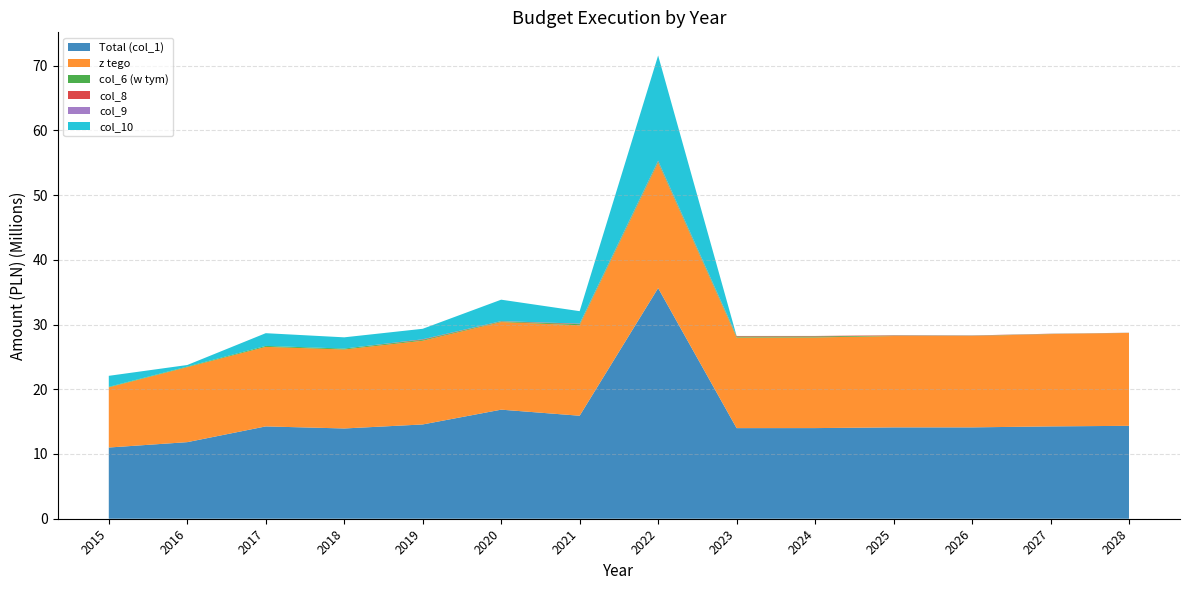

Reading left to right, extract all data points from this chart.

Total (col_1): 2015=11000604.4	2016=11831227.9	2017=14261585.9	2018=13943626.2	2019=14564106.8	2020=16849838.6	2021=15910947.1	2022=35629372.0	2023=13996752.0	2024=14002000.0	2025=14113000.0	2026=14113000.0	2027=14263000.0	2028=14353000.0
z tego: 2015=9295559.4	2016=11584270.7	2017=12291826.2	2018=12205754.0	2019=12939338.0	2020=13535505.4	2021=13981349.7	2022=19362542.3	2023=13996752.0	2024=14002000.0	2025=14113000.0	2026=14113000.0	2027=14263000.0	2028=14353000.0
col_6 (w tym): 2015=74607.0	2016=84359.1	2017=140381.5	2018=135706.3	2019=128252.1	2020=92147.6	2021=160000.0	2022=180000.0	2023=160000.0	2024=160000.0	2025=57600.0	2026=43200.0	2027=28800.0	2028=14400.0
col_8: 2015=0.0	2016=0.0	2017=0.0	2018=0.0	2019=86400.0	2020=48000.0	2021=82800.0	2022=122800.0	2023=79200.0	2024=72000.0	2025=57600.0	2026=43200.0	2027=28800.0	2028=14400.0
col_9: 2015=0.0	2016=0.0	2017=0.0	2018=0.0	2019=0.0	2020=0.0	2021=0.0	2022=0.0	2023=0.0	2024=0.0	2025=0.0	2026=0.0	2027=0.0	2028=0.0
col_10: 2015=1705045.0	2016=246957.2	2017=1969759.7	2018=1737872.2	2019=1624768.8	2020=3314333.2	2021=1929597.4	2022=16266829.7	2023=0.0	2024=0.0	2025=0.0	2026=0.0	2027=0.0	2028=0.0